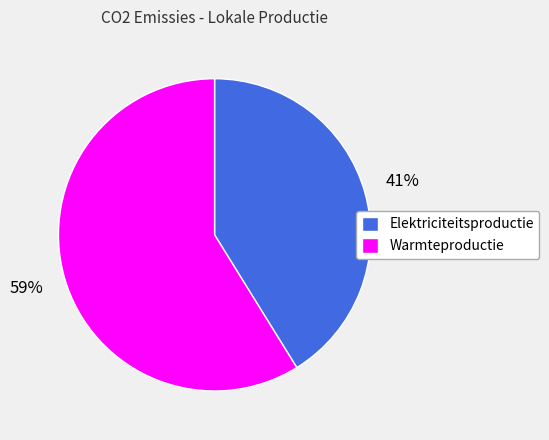

Do Elektriciteitsproductie and Warmteproductie together represent more than half of the pie?

Yes